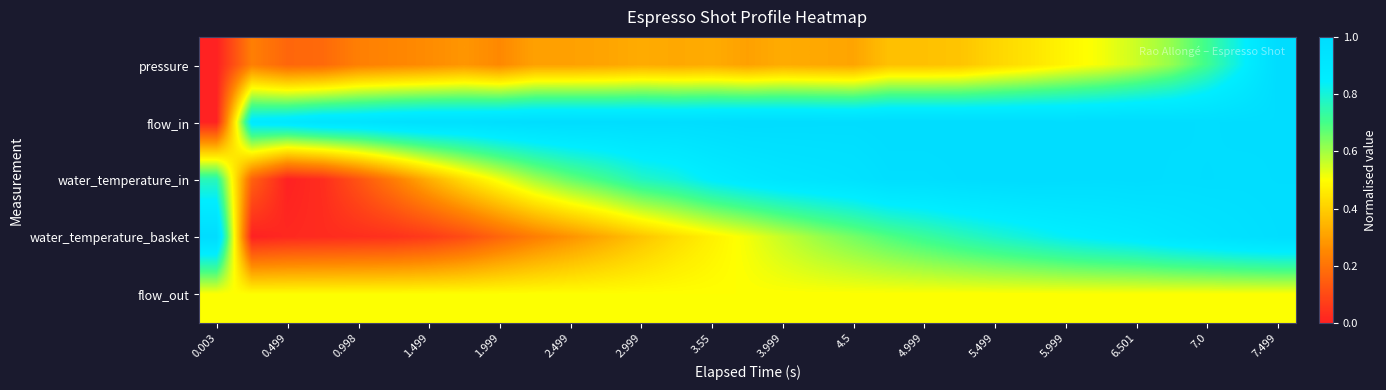

Which series has the largest total across all categories?

flow_in